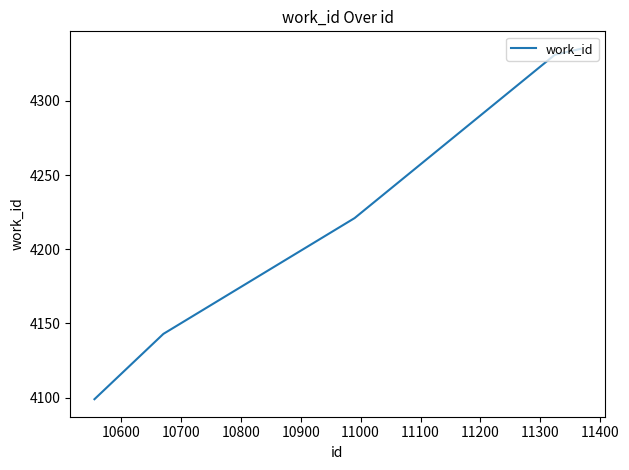

What is the difference between the second highest and minimum values?

232